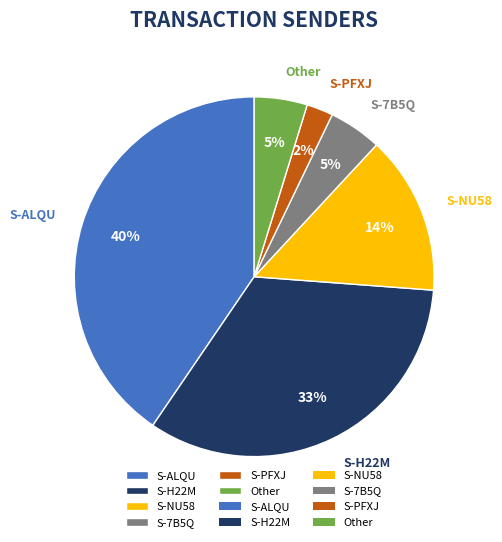

How many segments does this pie chart have?

6